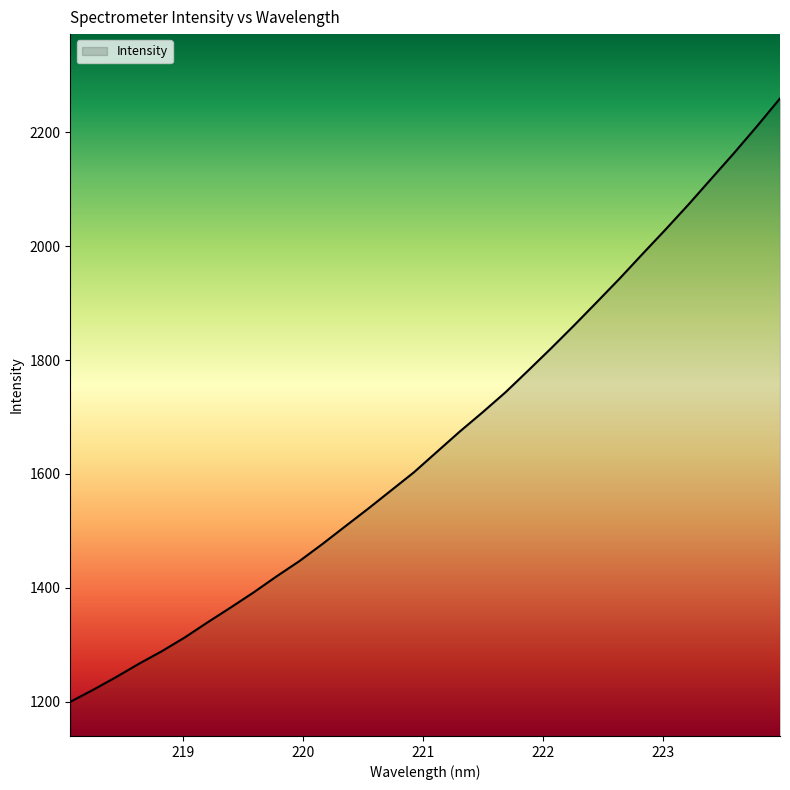

What is the maximum value shown in the chart?

2259.8